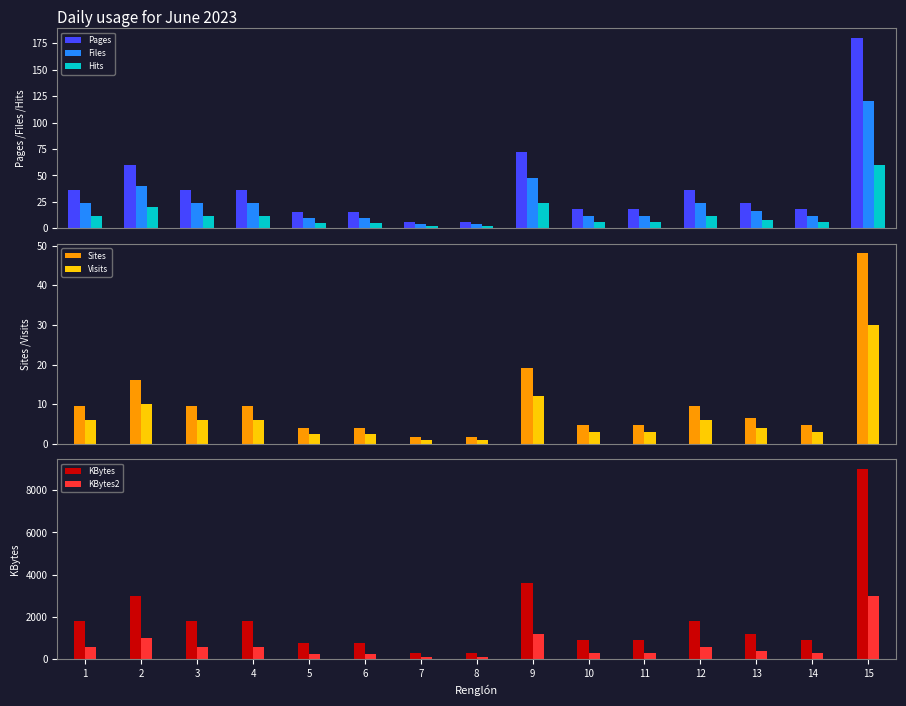

Rank the categories by value from lowest to highest.

7, 8, 5, 6, 10, 11, 14, 13, 1, 3, 4, 12, 2, 9, 15